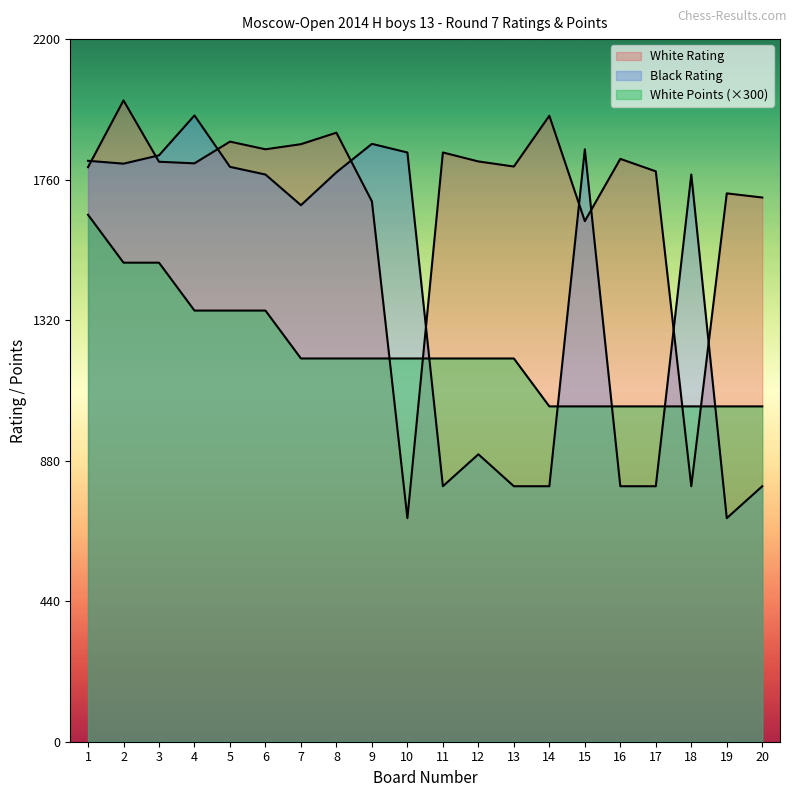

What is the value of the White Points point at the 11th from the left?

1200